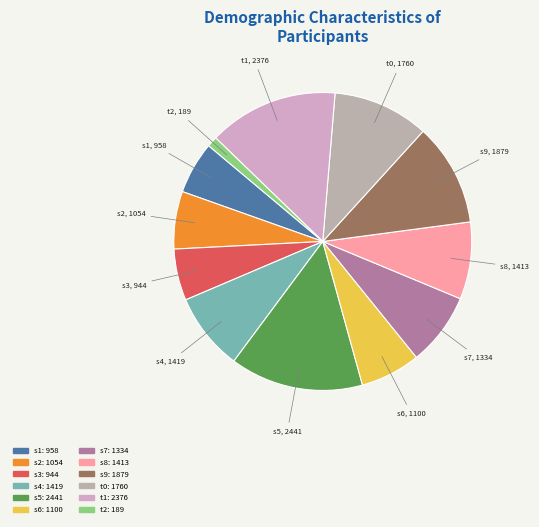

Is there a majority slice in this chart?

No